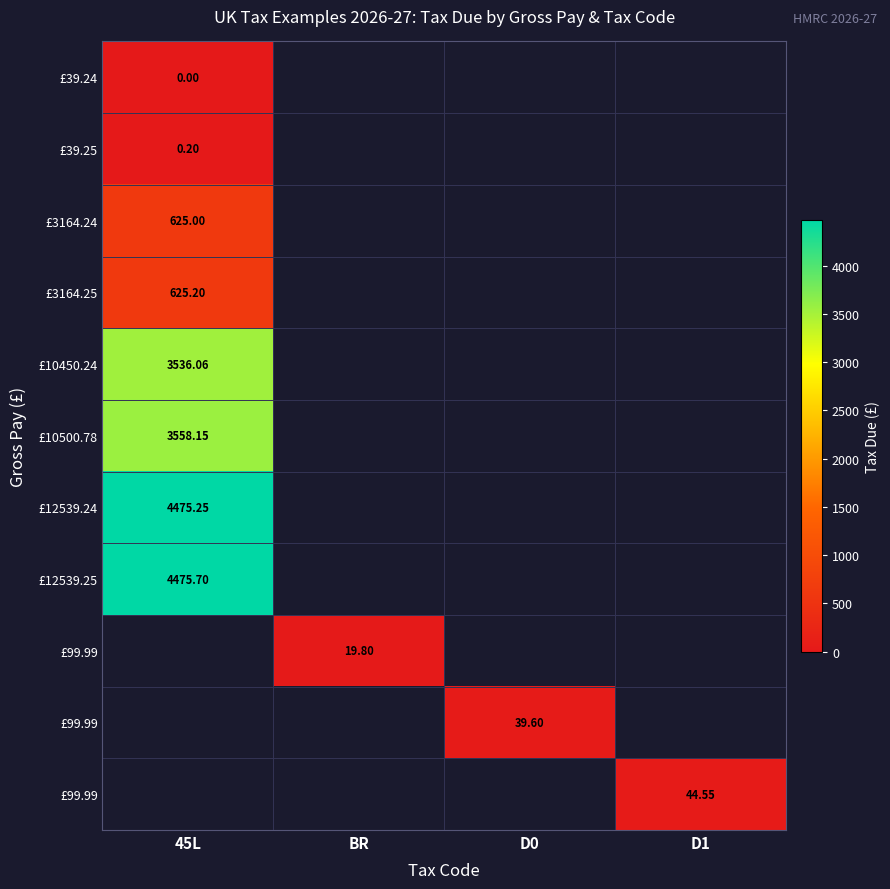

Count the number of data series in this chart.

11